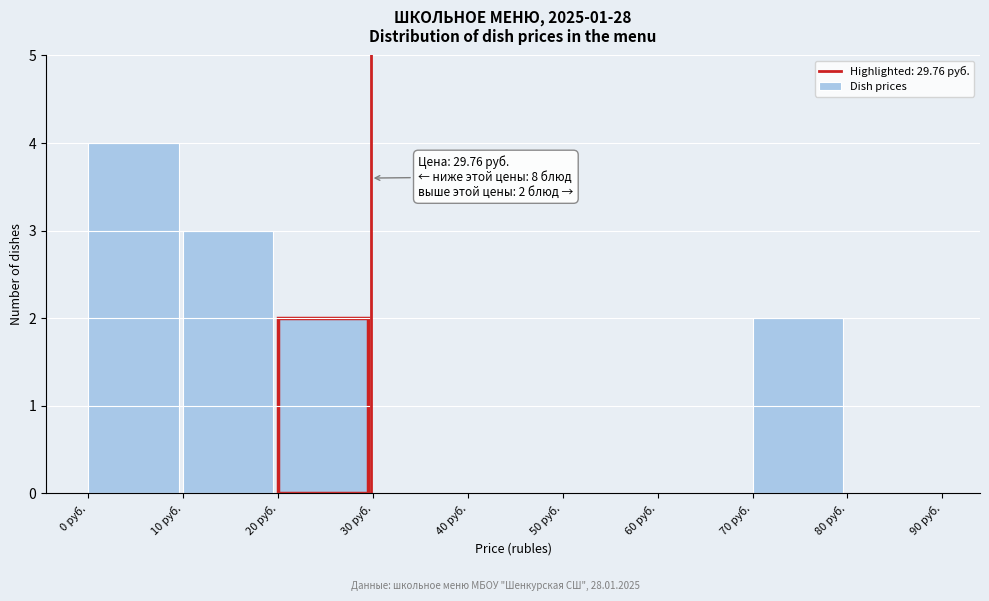

Over which range of the x-axis is the bar tallest?

0 to 10